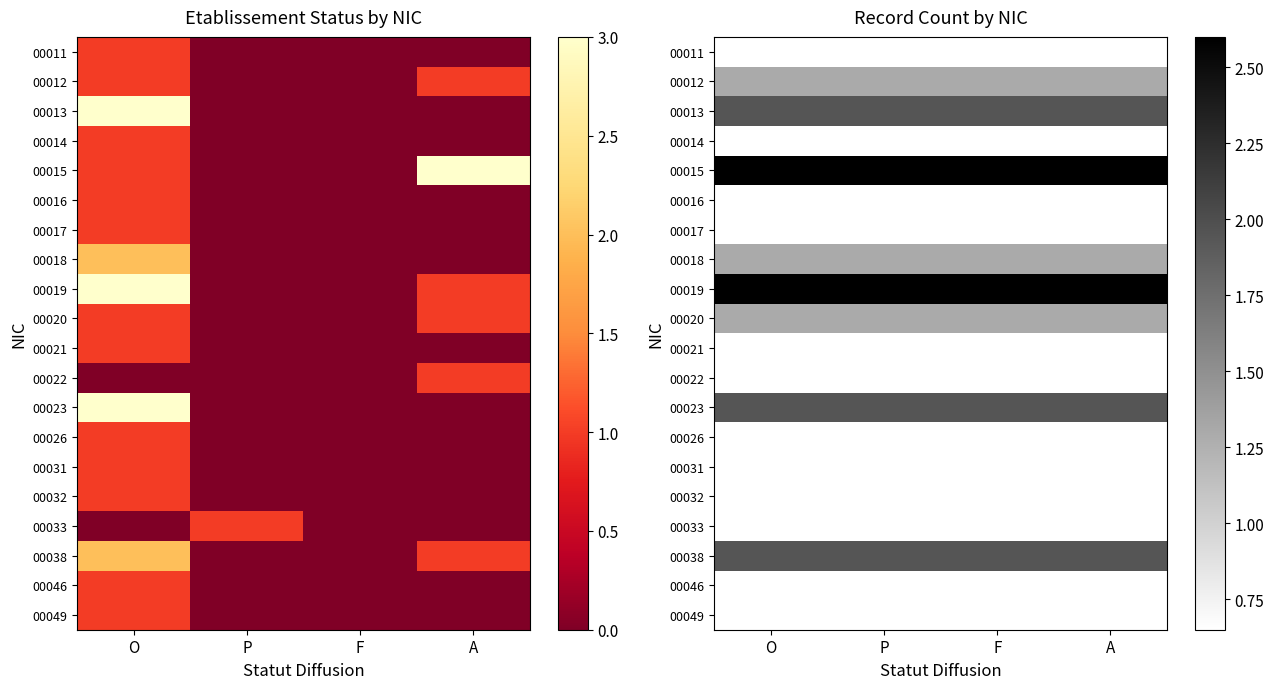

Which has a higher value, O or P?

O